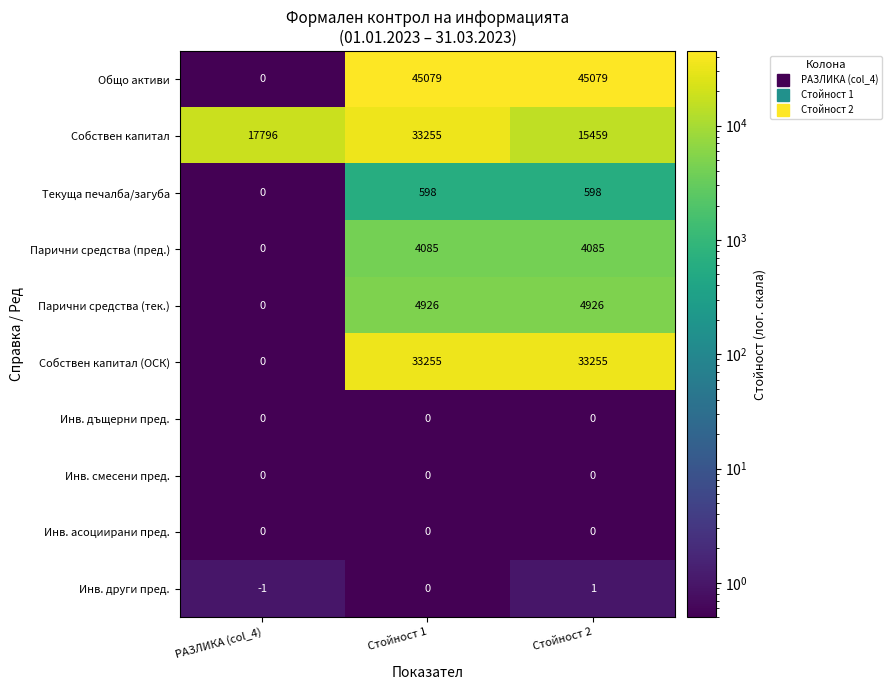

Which series has the largest total across all categories?

Общо активи